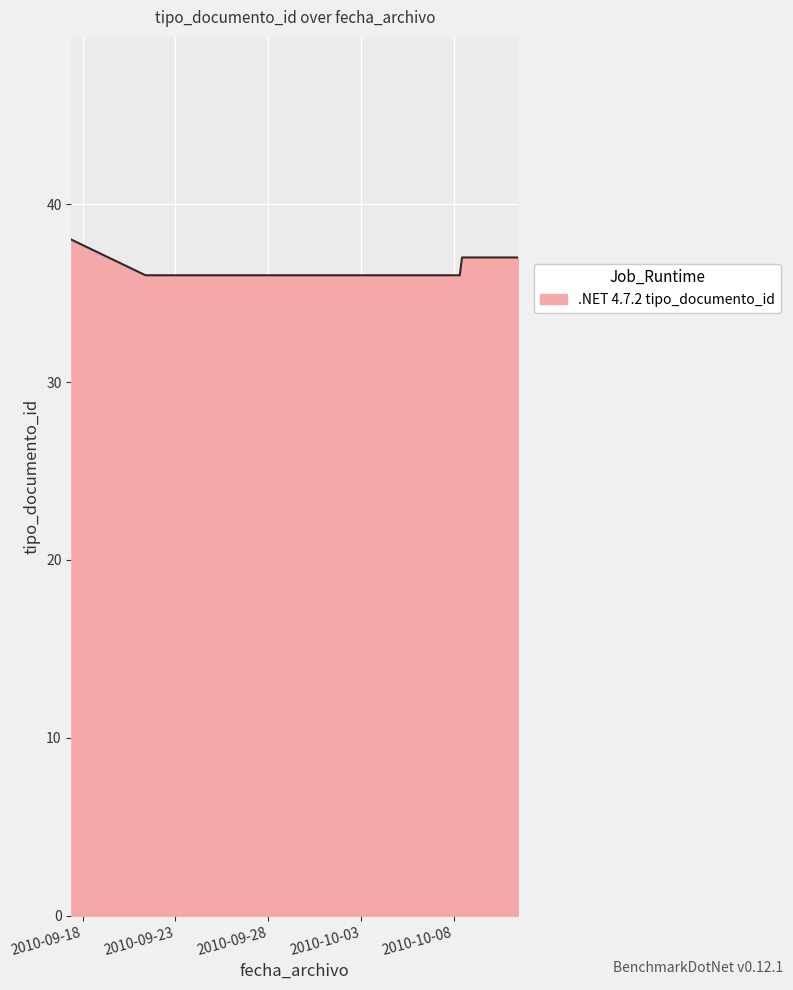

What is the smallest value displayed?

36.0